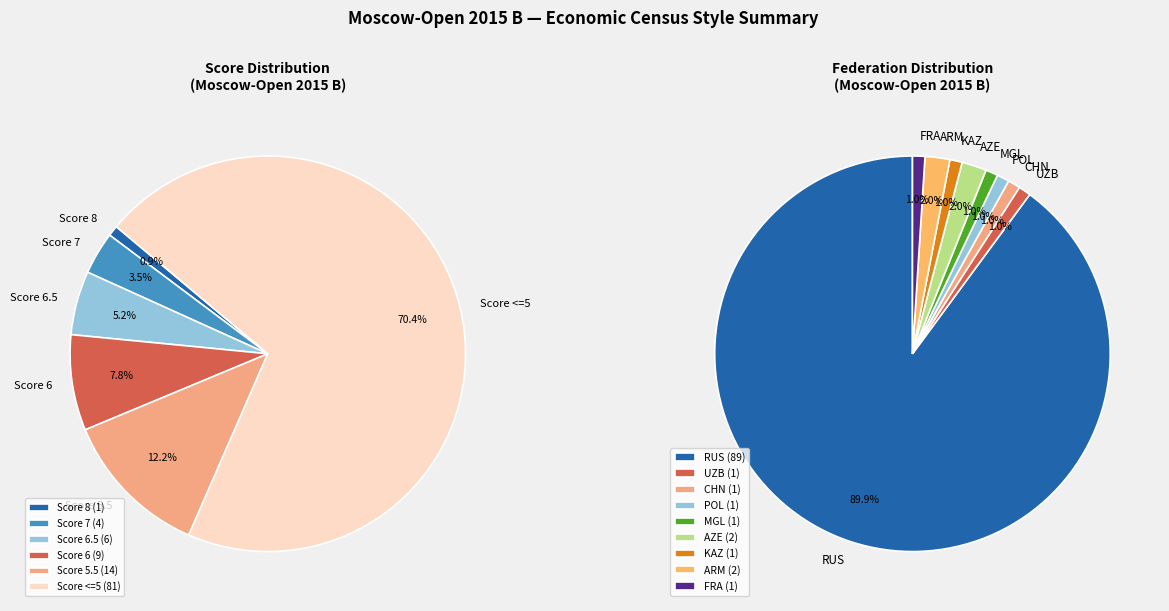

What is the ratio of the value at RUS to the value at ARM?

44.5